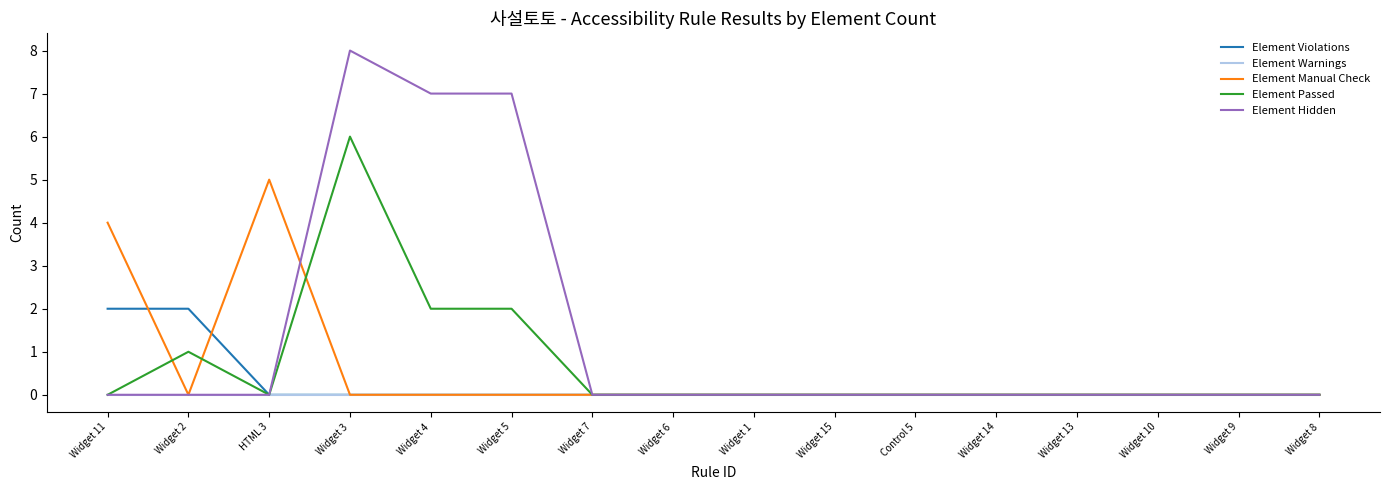

Which series has the largest total across all categories?

Element Hidden